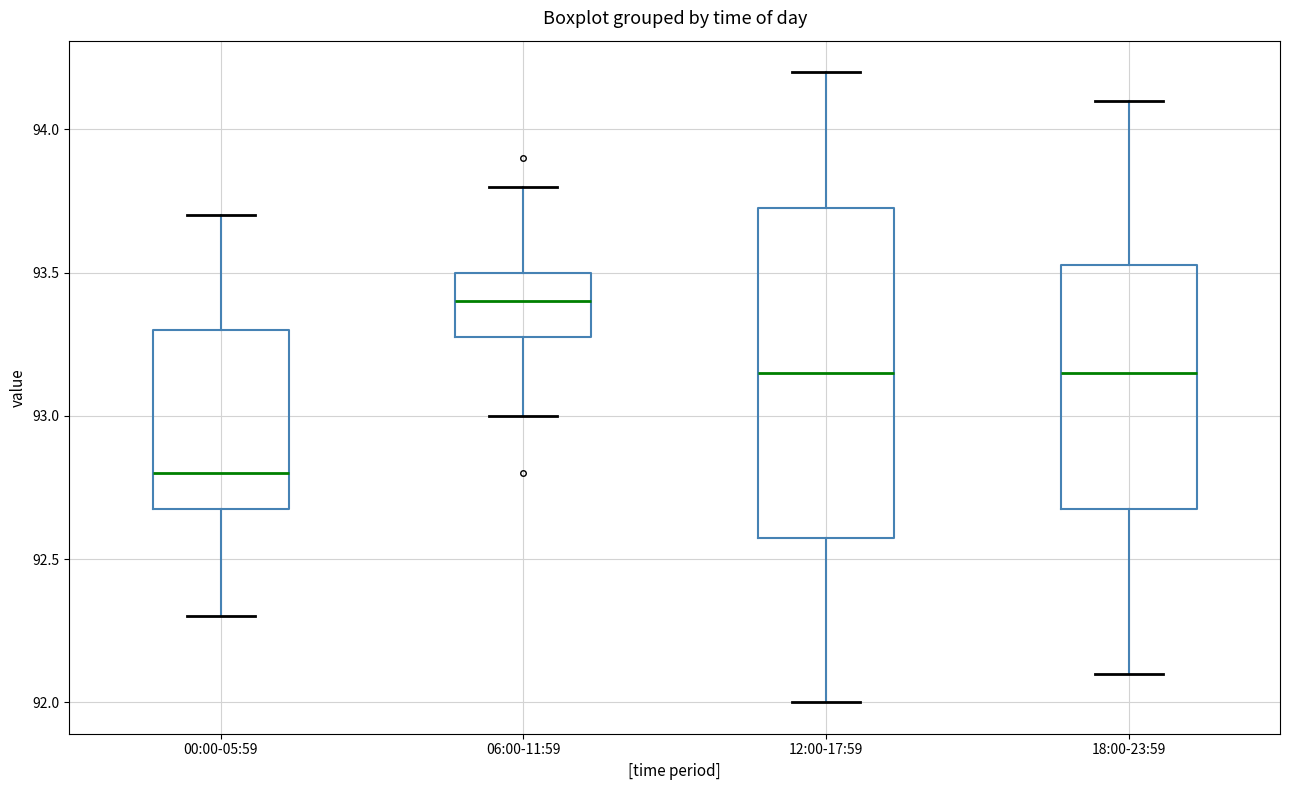

Which box is the tallest, from its lower edge to its upper edge?

12:00-17:59